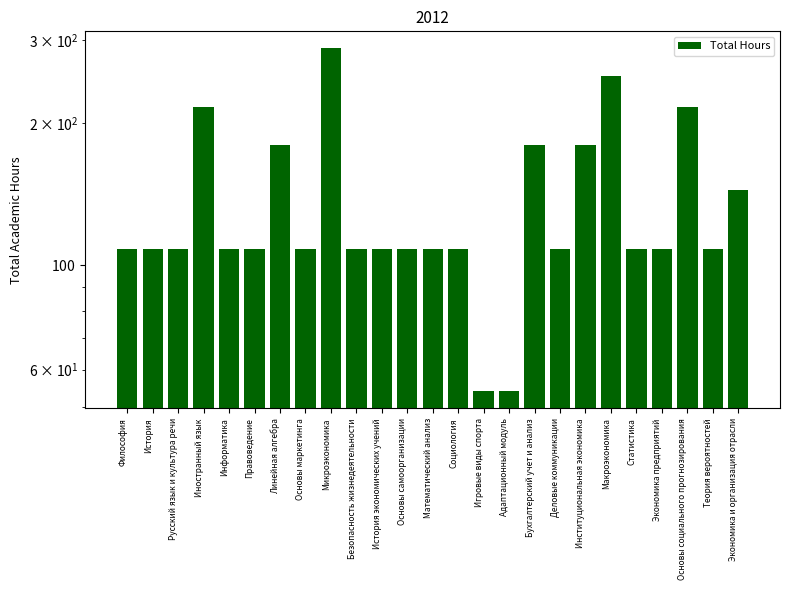

Are the bars horizontal?

No